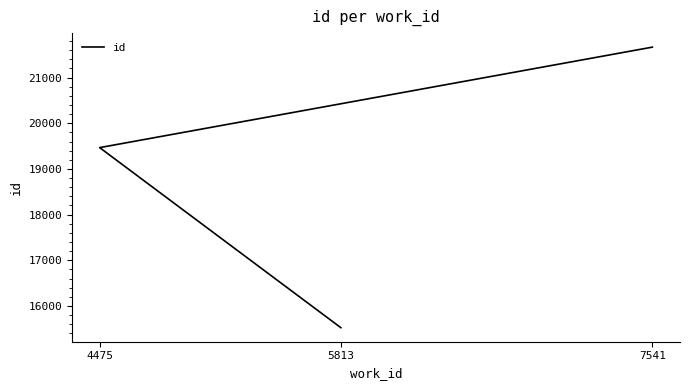

List the labels in order of value, smallest first.

5813, 4475, 7541